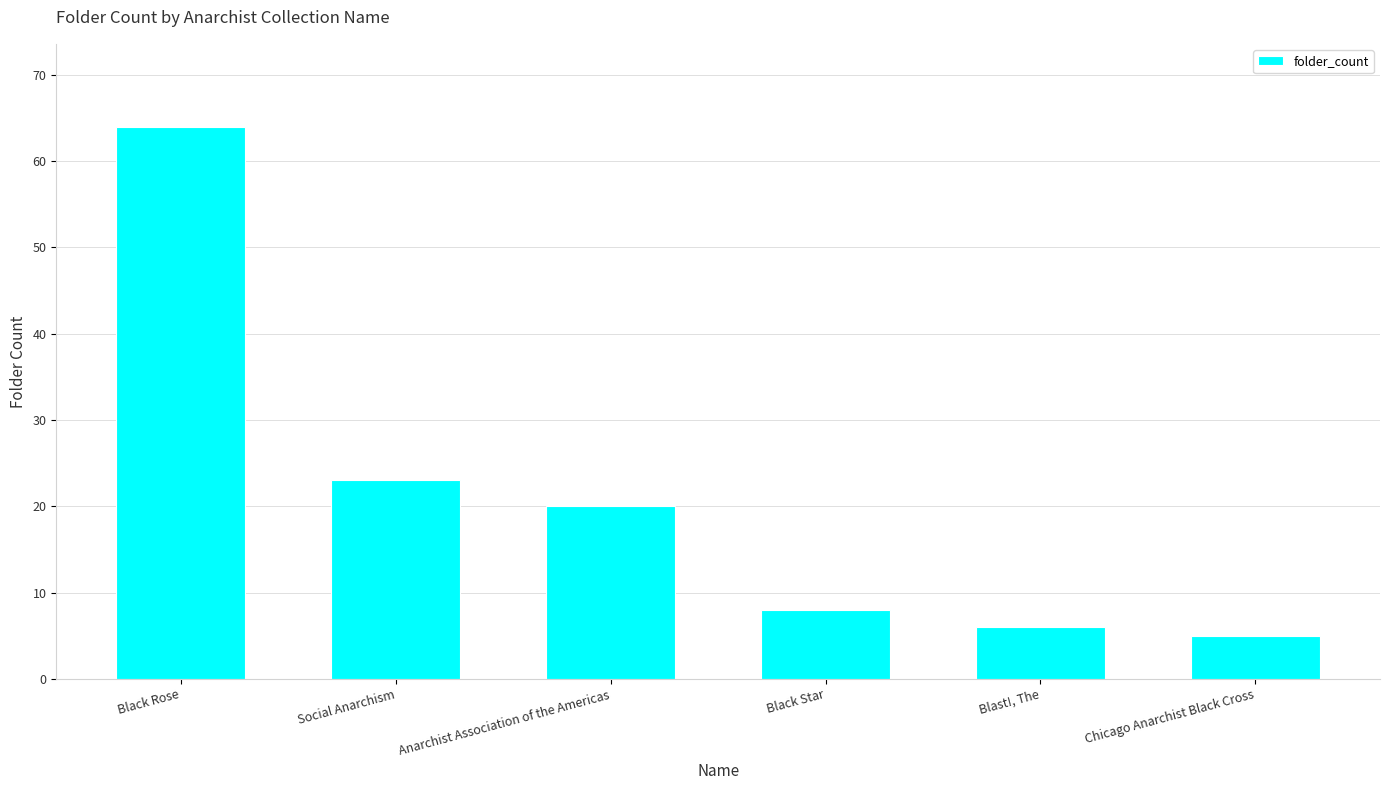

What is the minimum value shown in the chart?

5